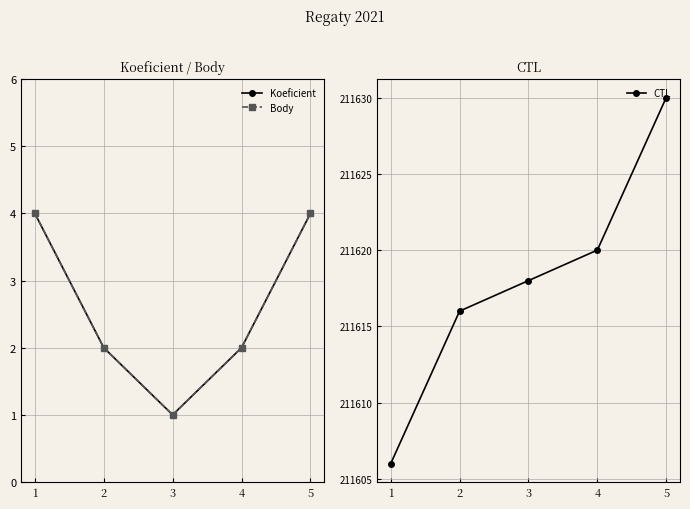

True or false: Body and CTL cross at least once.

False